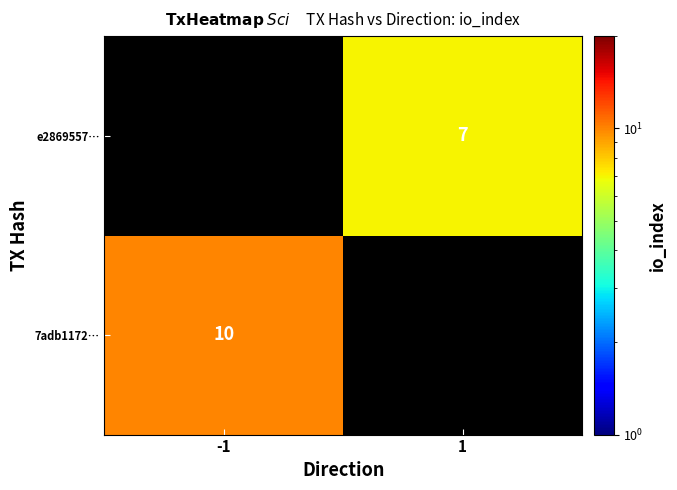

The 7adb1172… series shows 5 at -1. True or false?

False